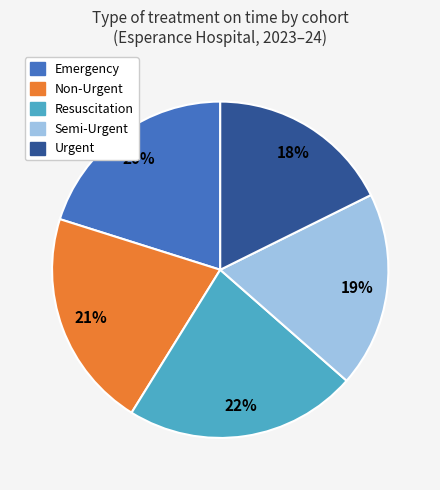

Rank the categories by value from highest to lowest.

Resuscitation, Non-Urgent, Emergency, Semi-Urgent, Urgent